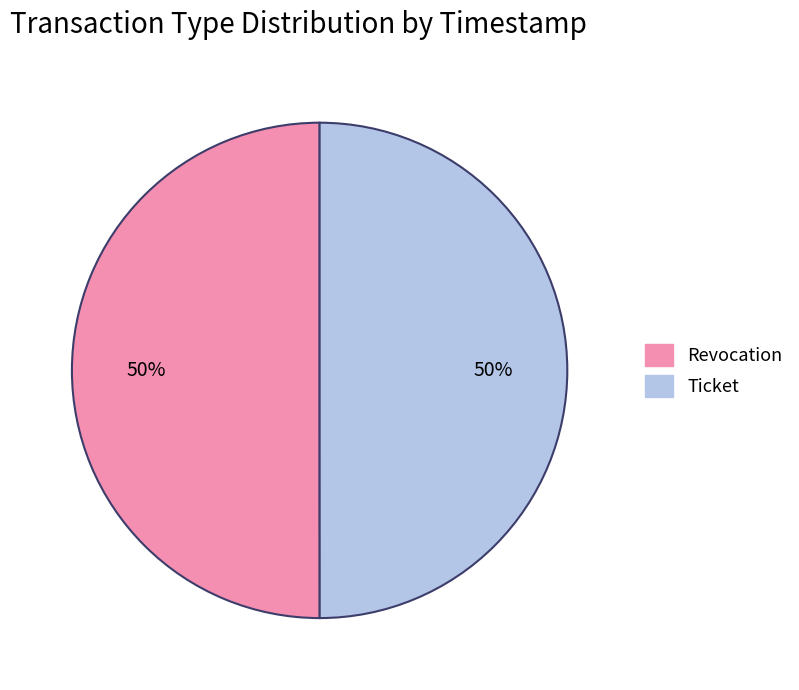

Combined, do Revocation and Ticket account for over 50%?

Yes